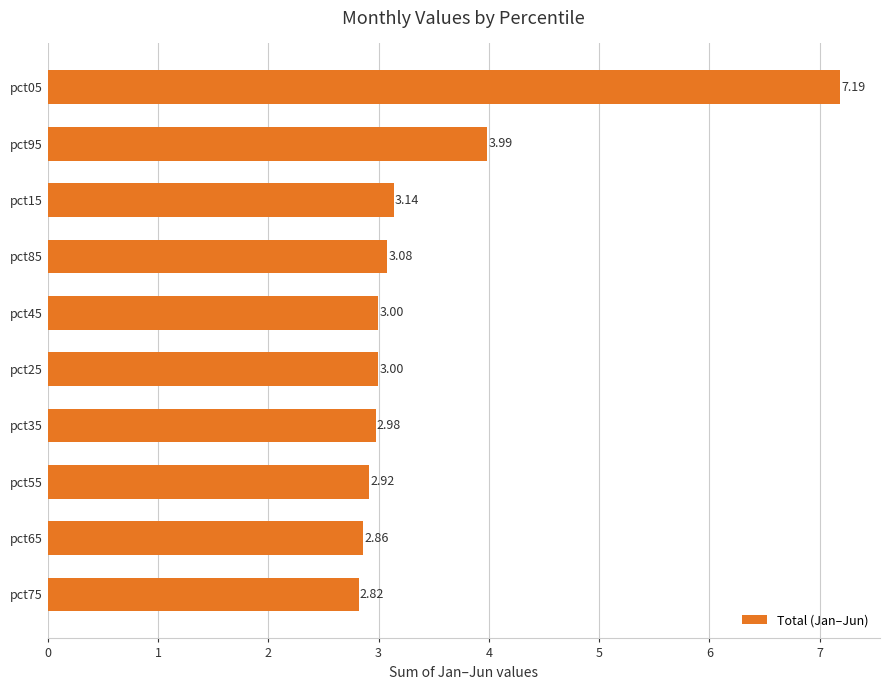

What is the sum of all values?

35.0